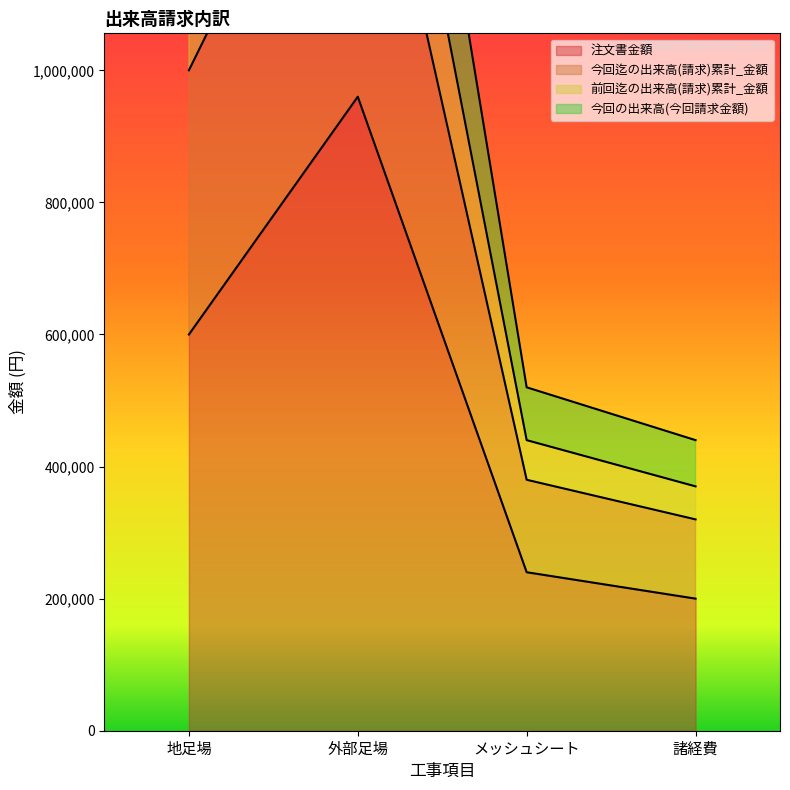

What is the average value of the 今回迄の出来高(請求)累計_金額 series?

942500